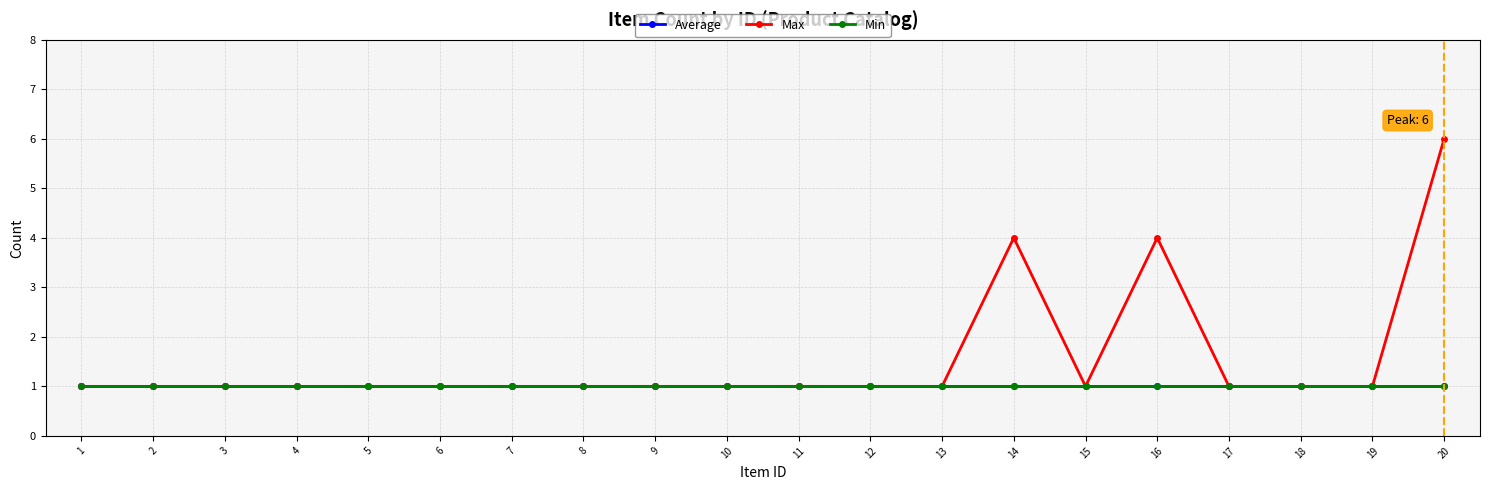

Reading left to right, transcribe all the data shown in this chart.

Average: 1=1	2=1	3=1	4=1	5=1	6=1	7=1	8=1	9=1	10=1	11=1	12=1	13=1	14=1	15=1	16=1	17=1	18=1	19=1	20=1
Max: 1=1	2=1	3=1	4=1	5=1	6=1	7=1	8=1	9=1	10=1	11=1	12=1	13=1	14=4	15=1	16=4	17=1	18=1	19=1	20=6
Min: 1=1	2=1	3=1	4=1	5=1	6=1	7=1	8=1	9=1	10=1	11=1	12=1	13=1	14=1	15=1	16=1	17=1	18=1	19=1	20=1